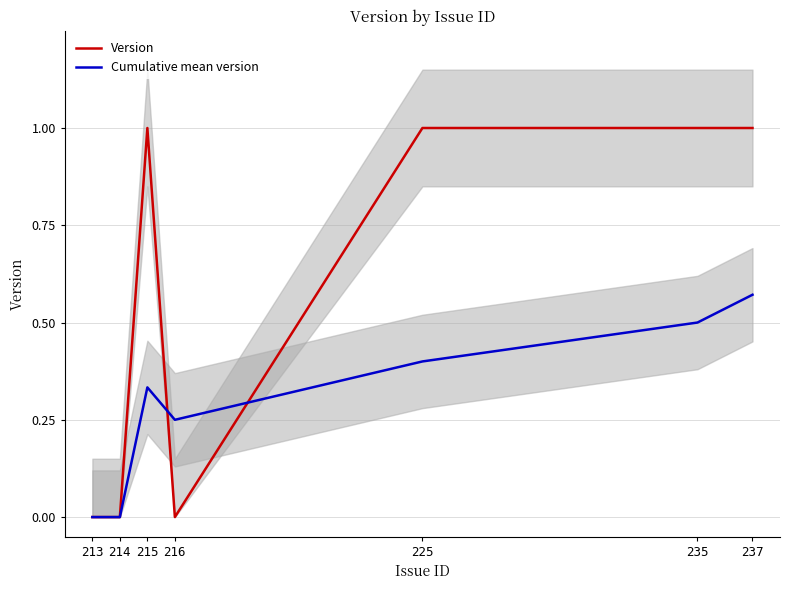

The Version series shows 1.4 at 237. True or false?

False